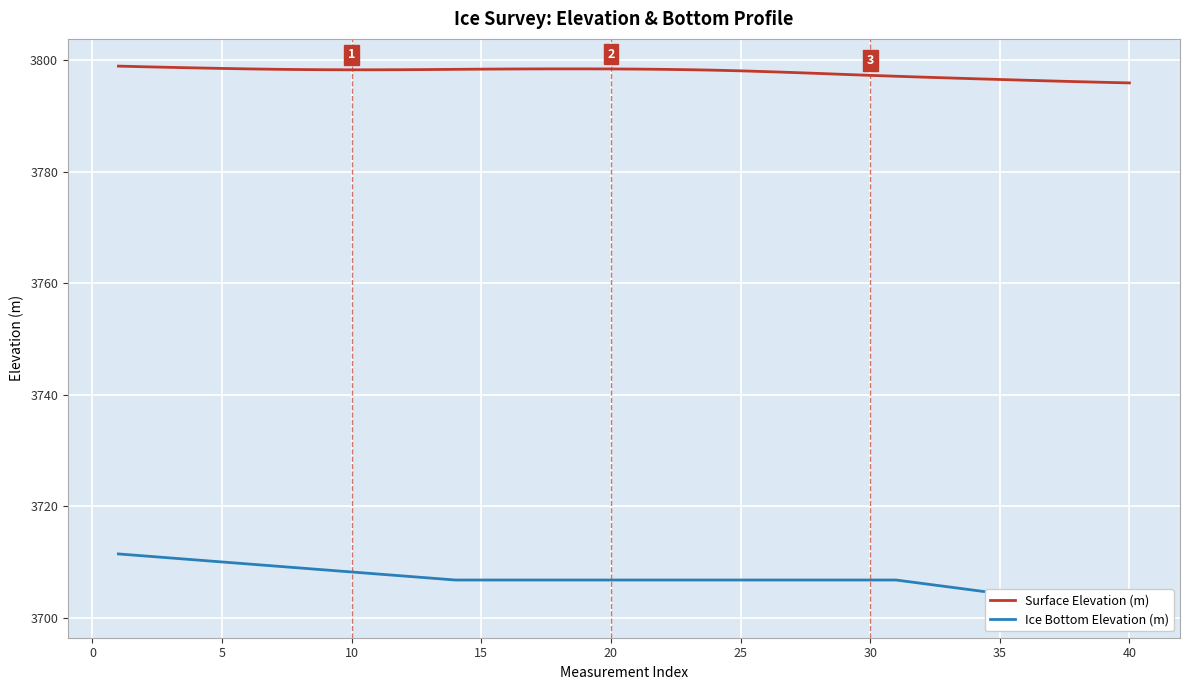

In Surface Elevation (m), how many points are lower than both neighbors (excluding endpoints)?

1